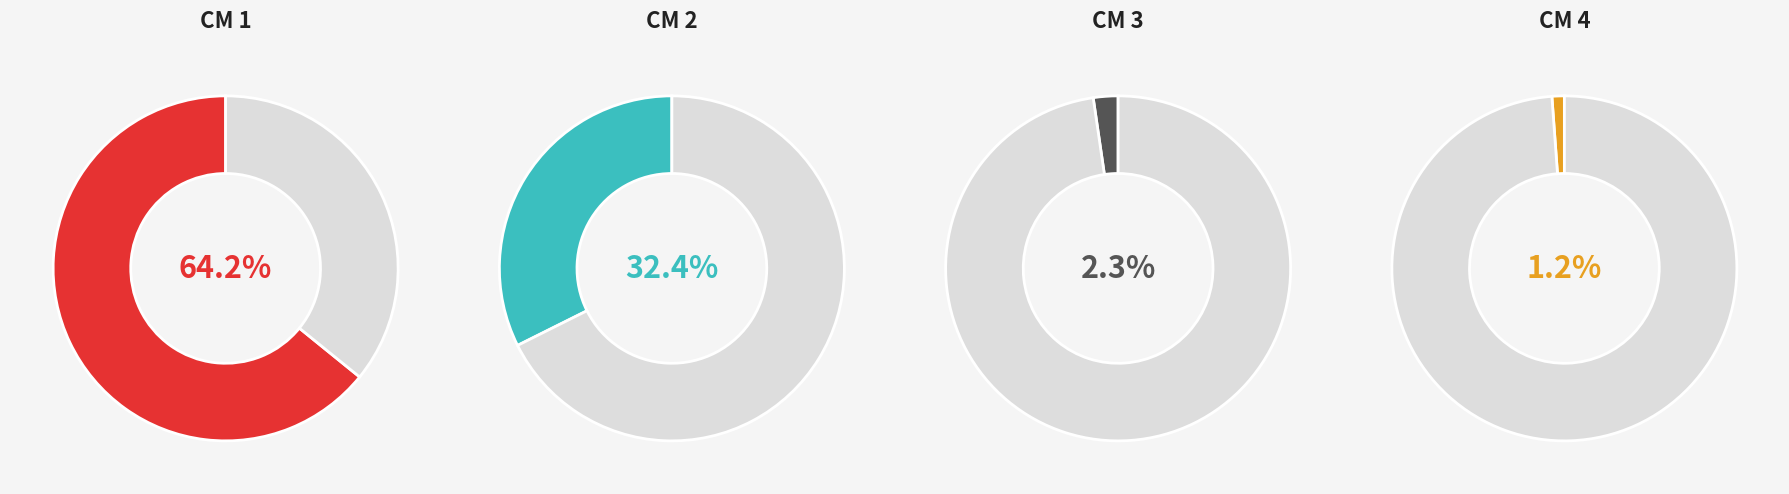

How many slices are in this pie chart?

4